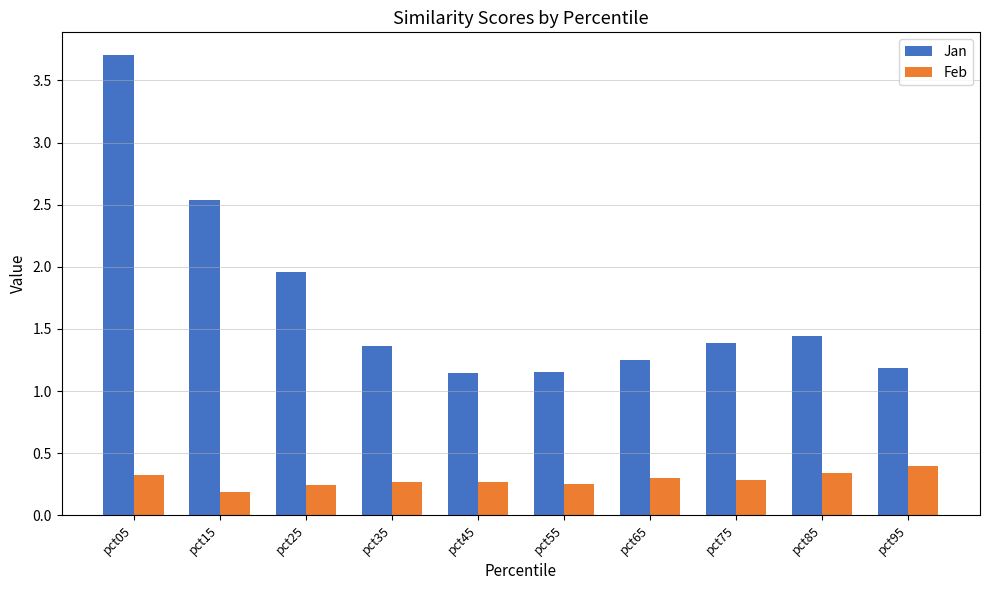

At which category does the chart reach its peak across all series?

pct05